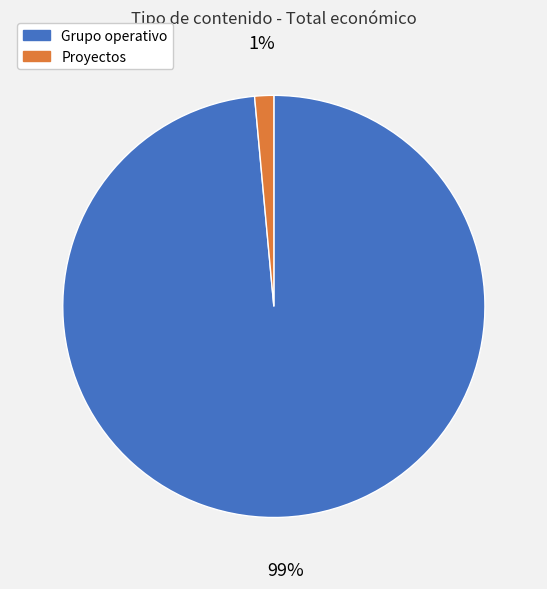

Between Grupo operativo and Proyectos, which is larger?

Grupo operativo